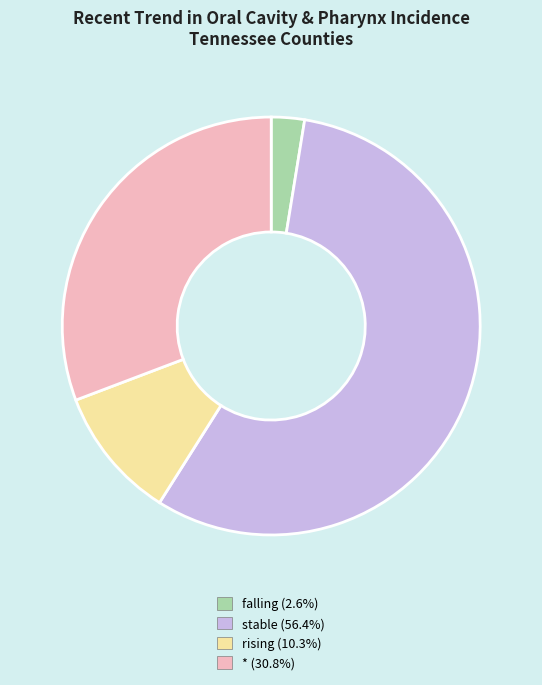

Count the number of slices in the pie.

4